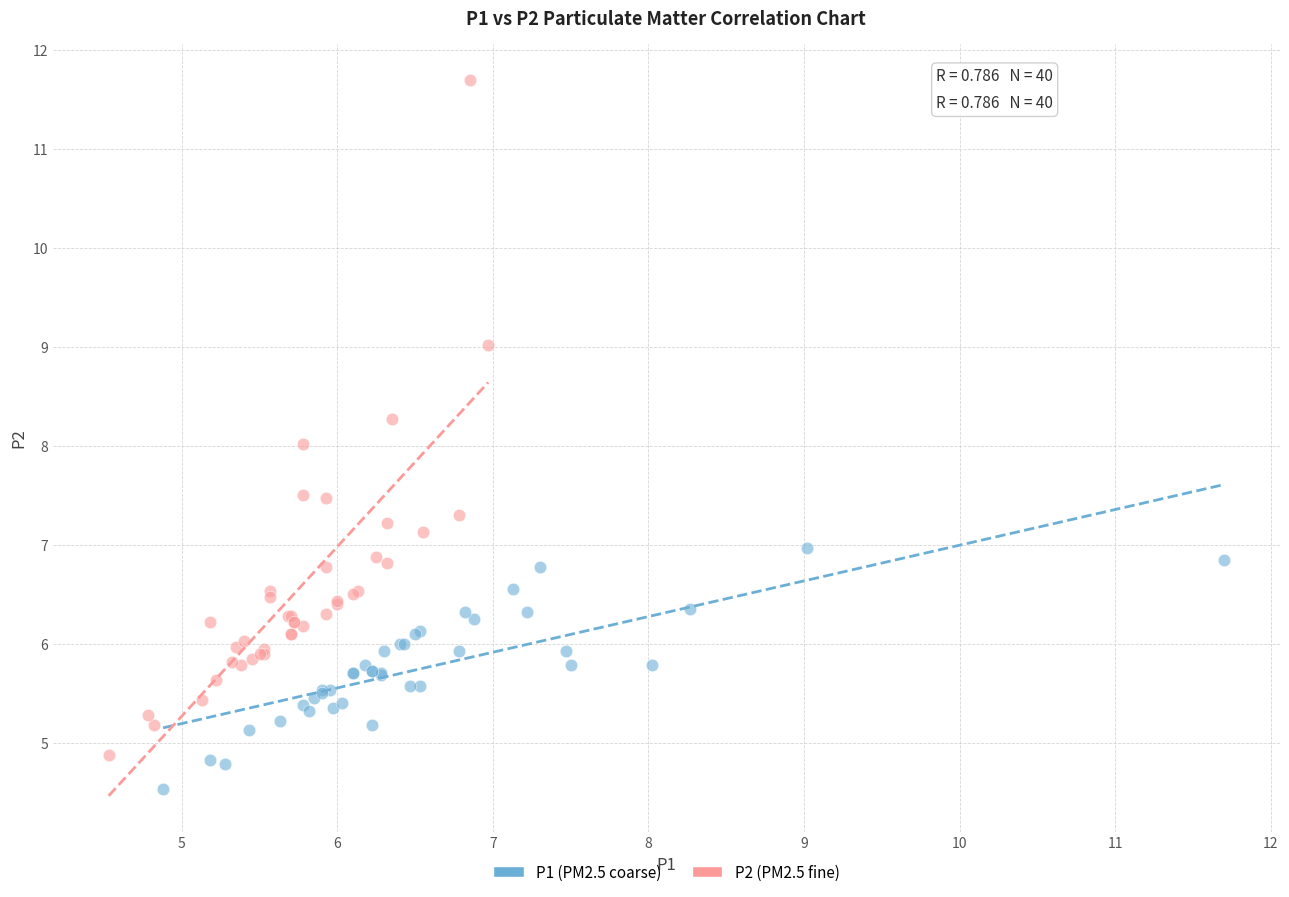

Which series reaches the minimum Y coordinate?

P1 (PM2.5 coarse)